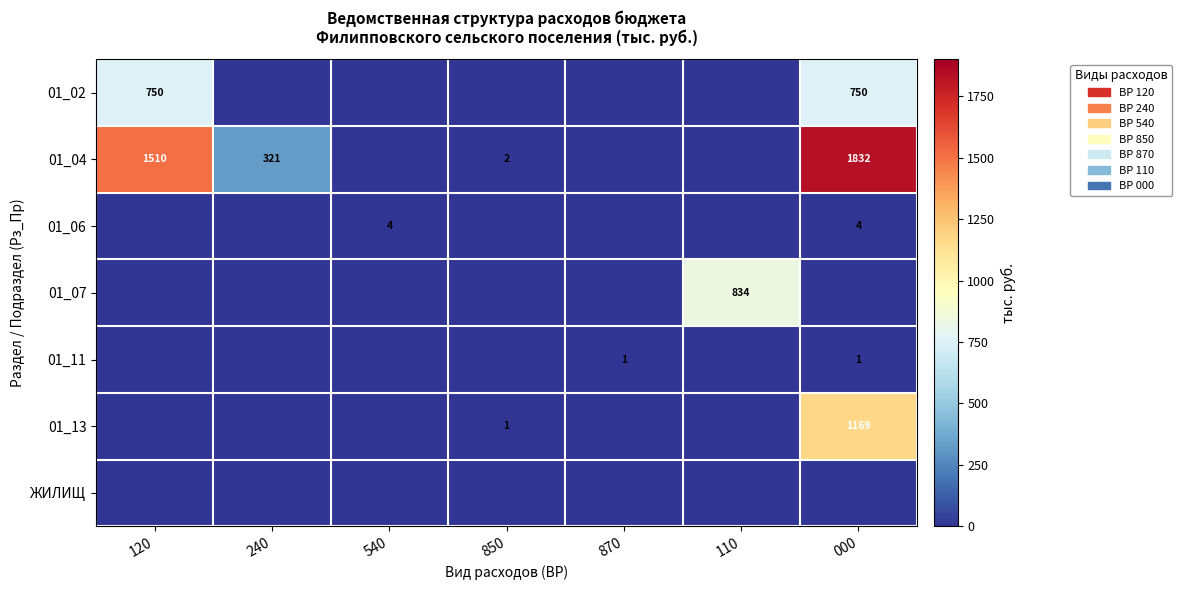

The value of 01_07 at 110 is 320. True or false?

False